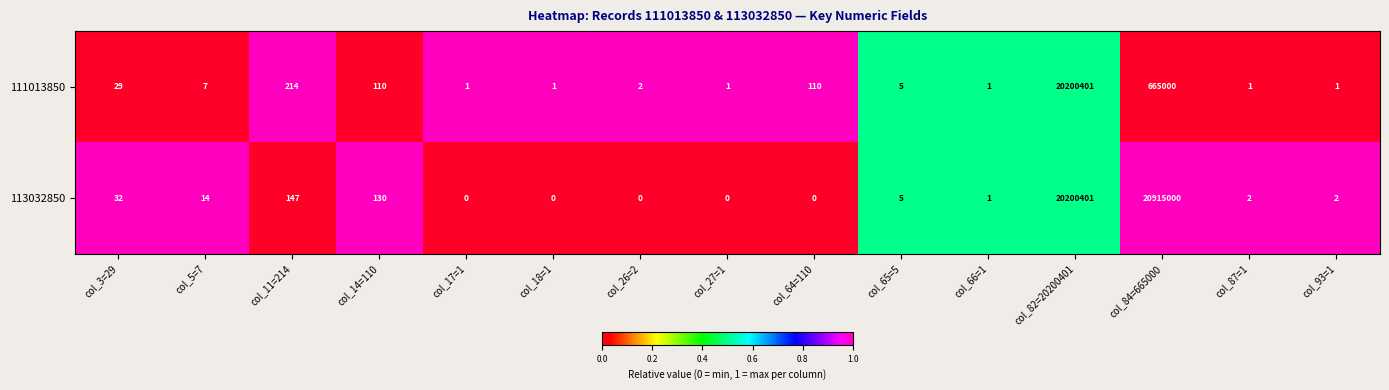

The value of 111013850 at col_18=1 is 1. True or false?

True